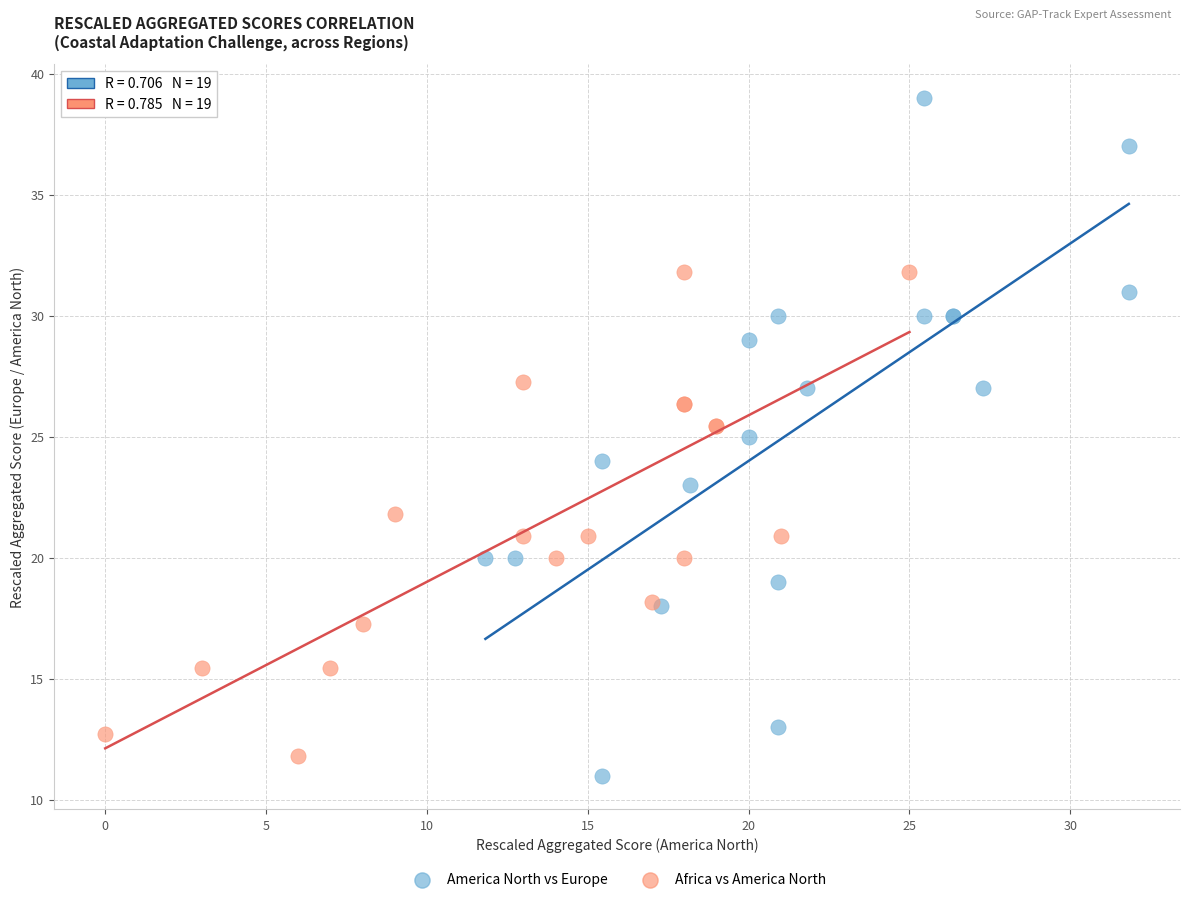

Which series has the largest Y range (max minus min)?

America North vs Europe